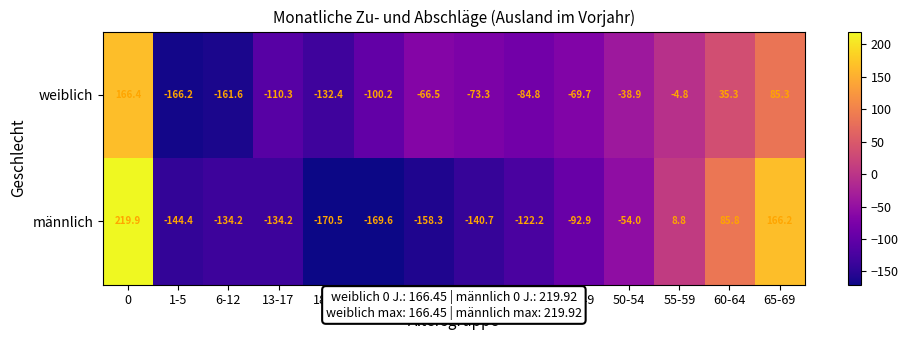

How many distinct data groups are displayed?

2